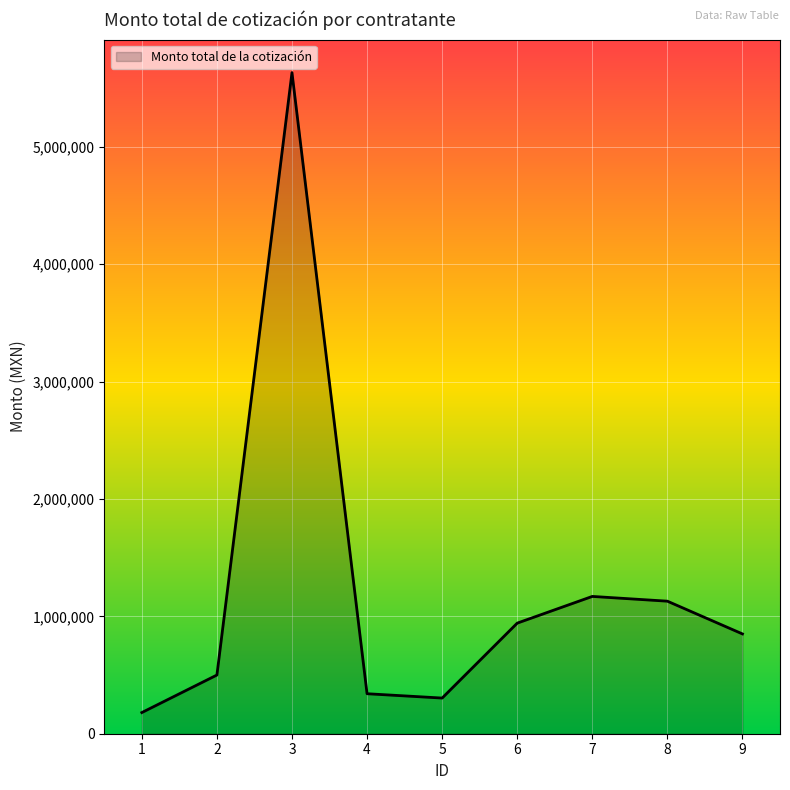

True or false: the data shows 500000.0 at 2.

True